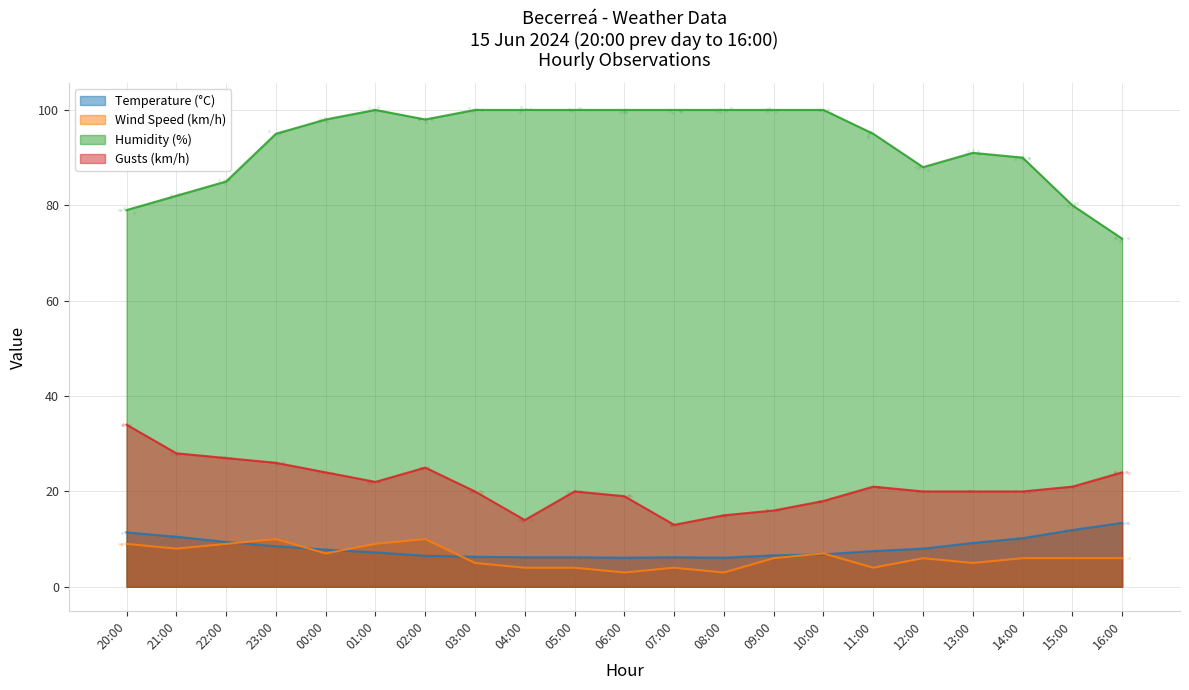

Which series contains the lowest Y value?

Wind Speed (km/h)